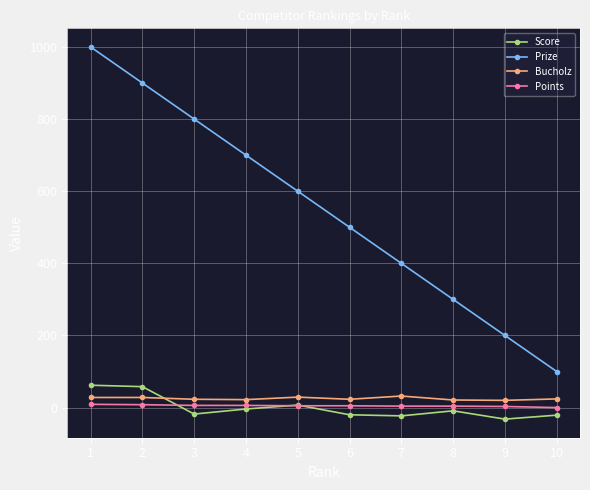

True or false: Prize and Bucholz cross at least once.

False